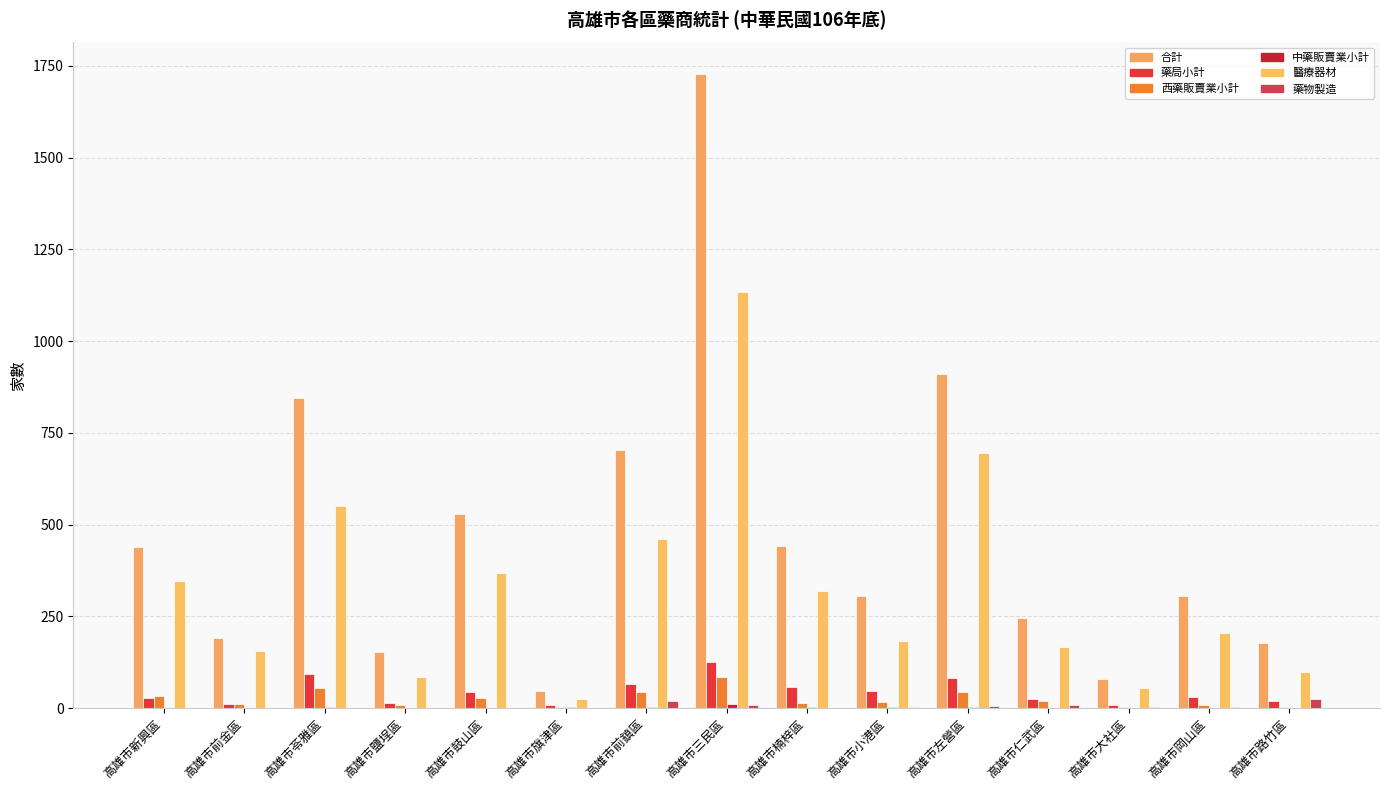

What position from the left is 高雄市鹽埕區?

4